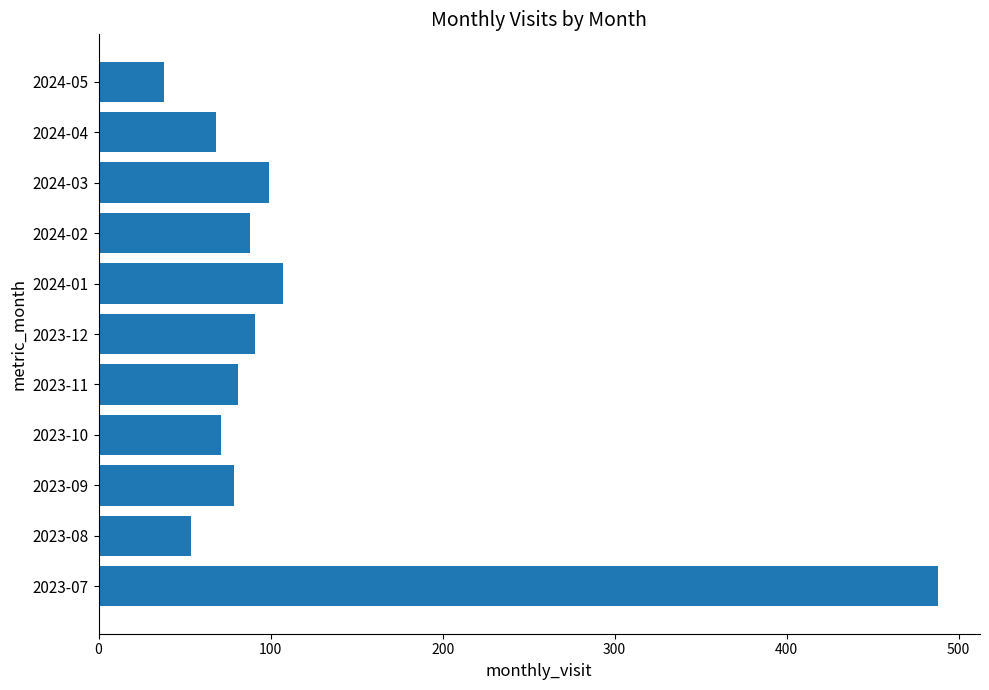

How many series are shown in this chart?

1